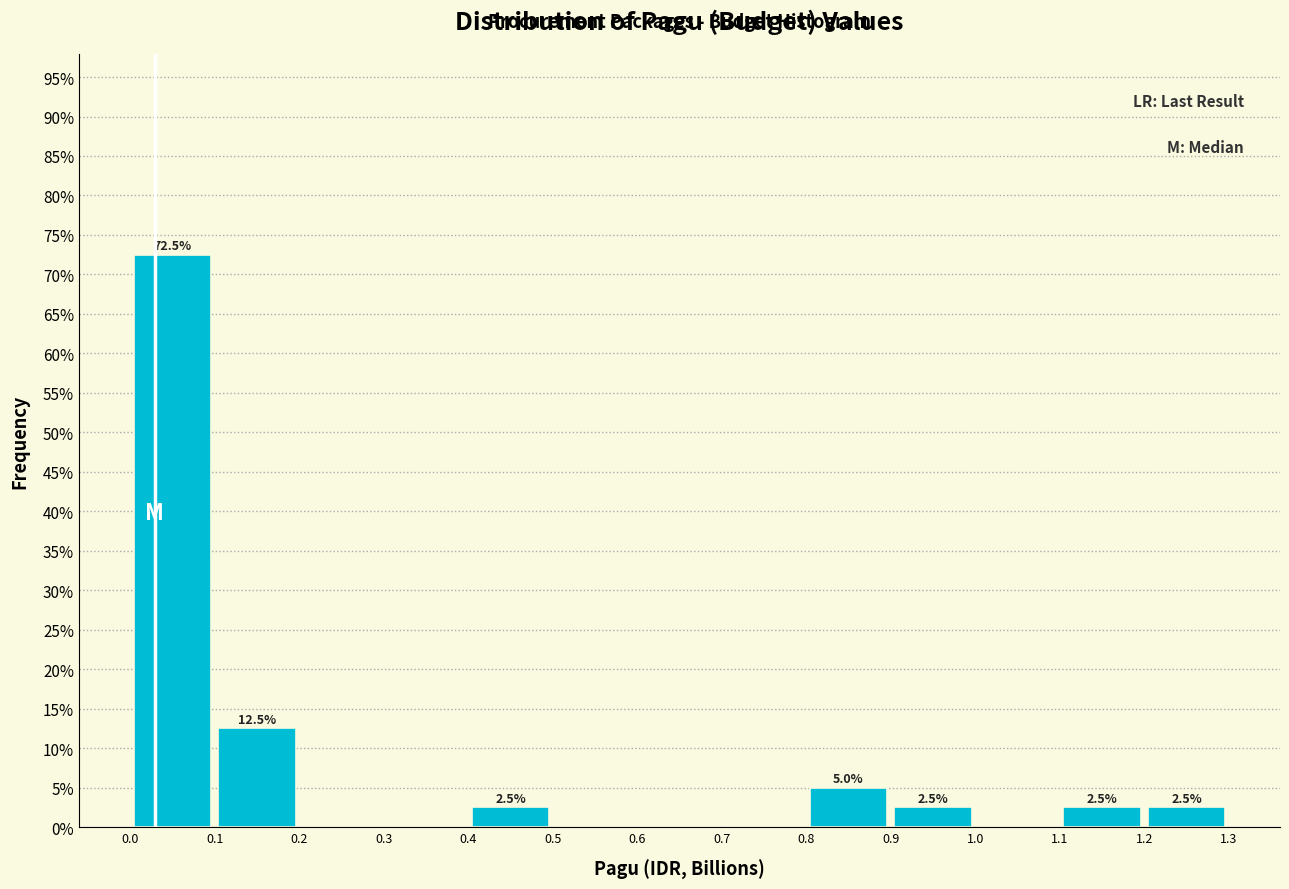

Over which range of the x-axis is the bar tallest?

0.0 to 0.1